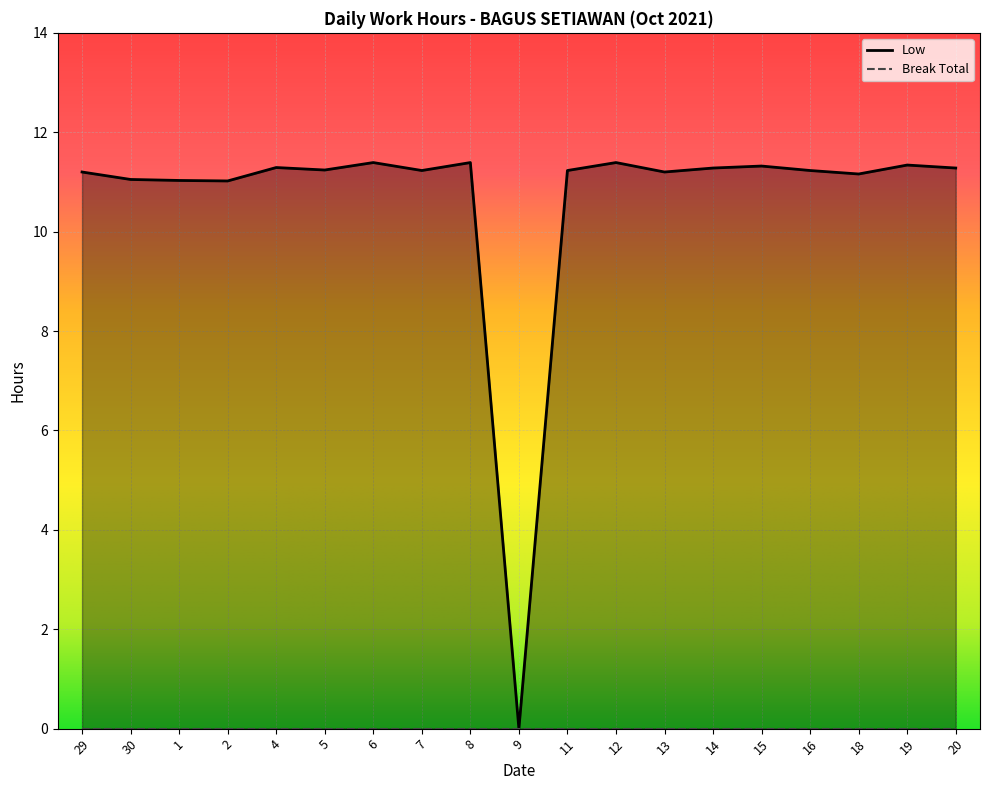

Where does the data first go above 11?

29